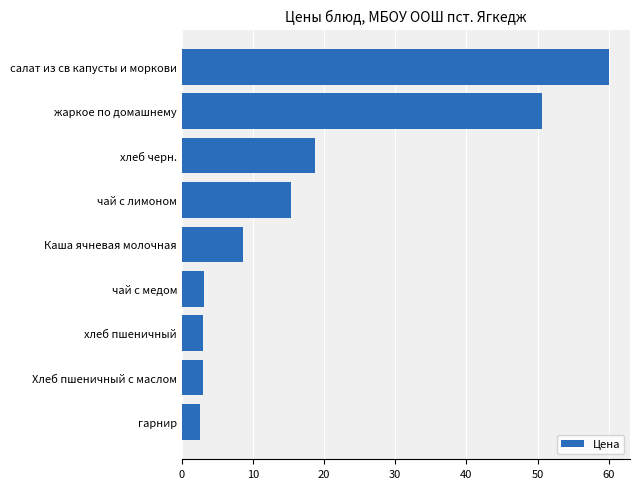

What is the difference between the maximum and second lowest values?

57.0